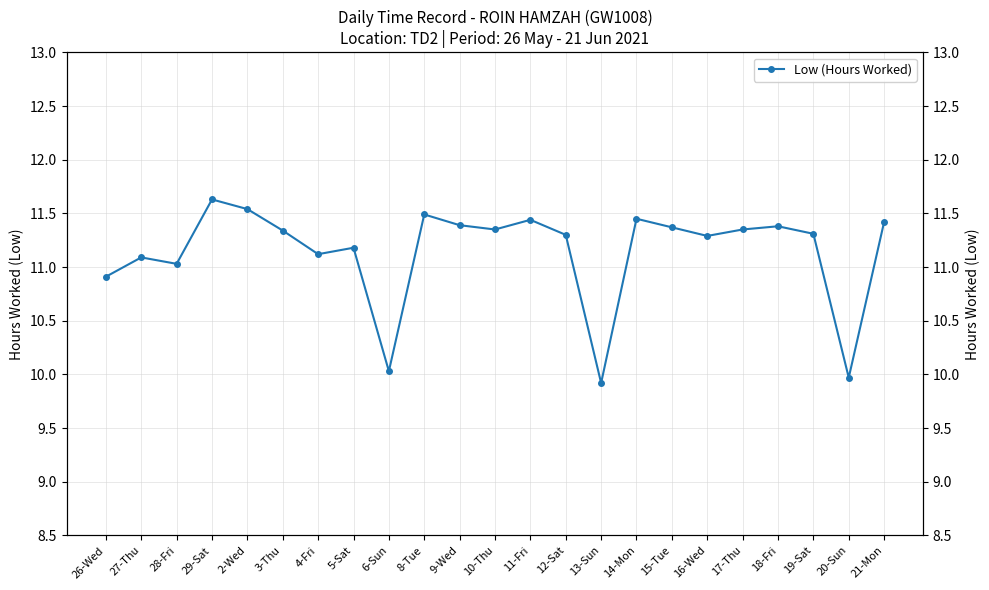

What is the ratio of the value at 15-Tue to the value at 12-Sat?

1.0